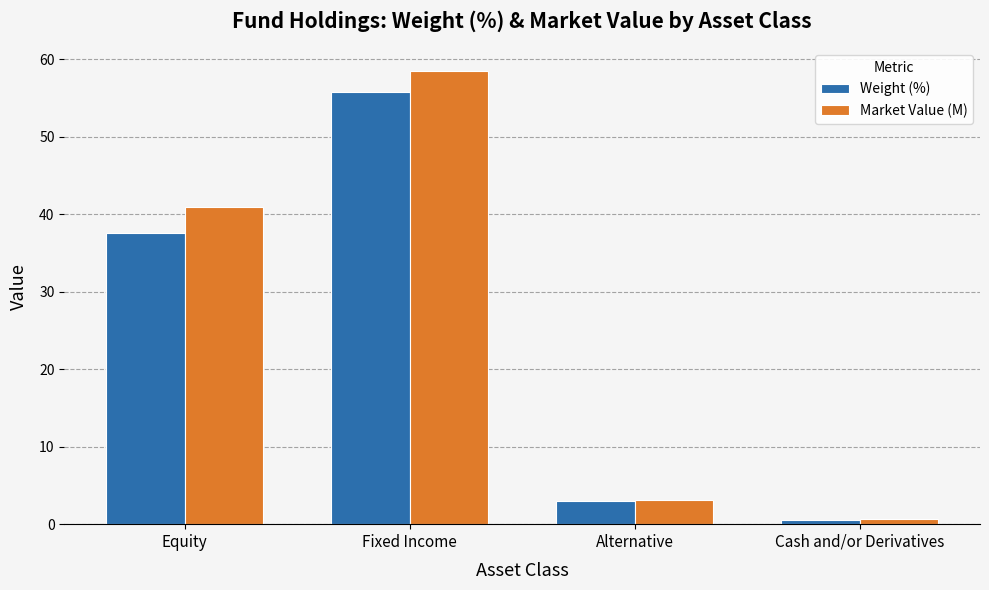

How many values in the Weight (%) series exceed 37?

2